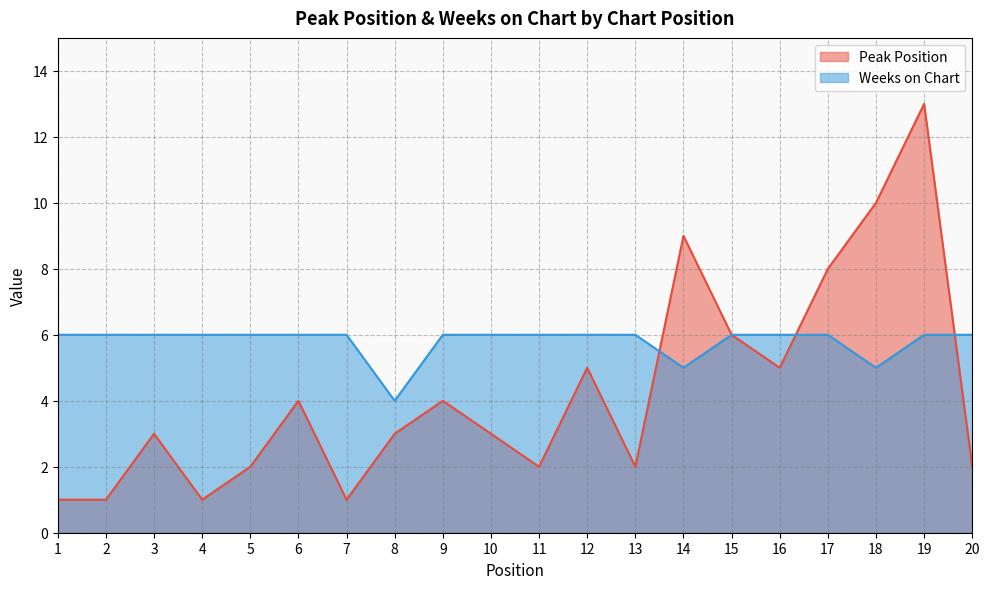

Does the chart have visible grid lines?

Yes